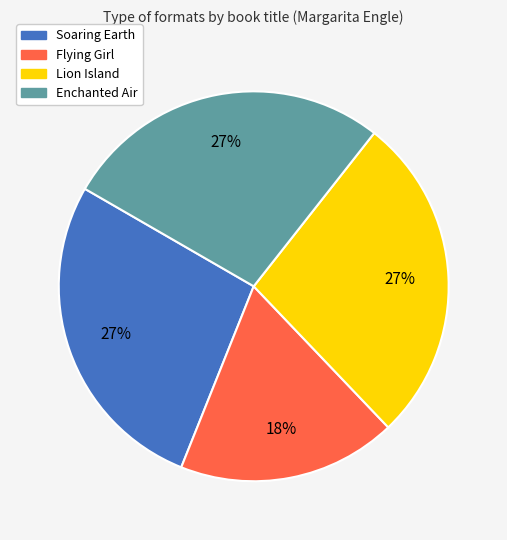

How many slices are in this pie chart?

4